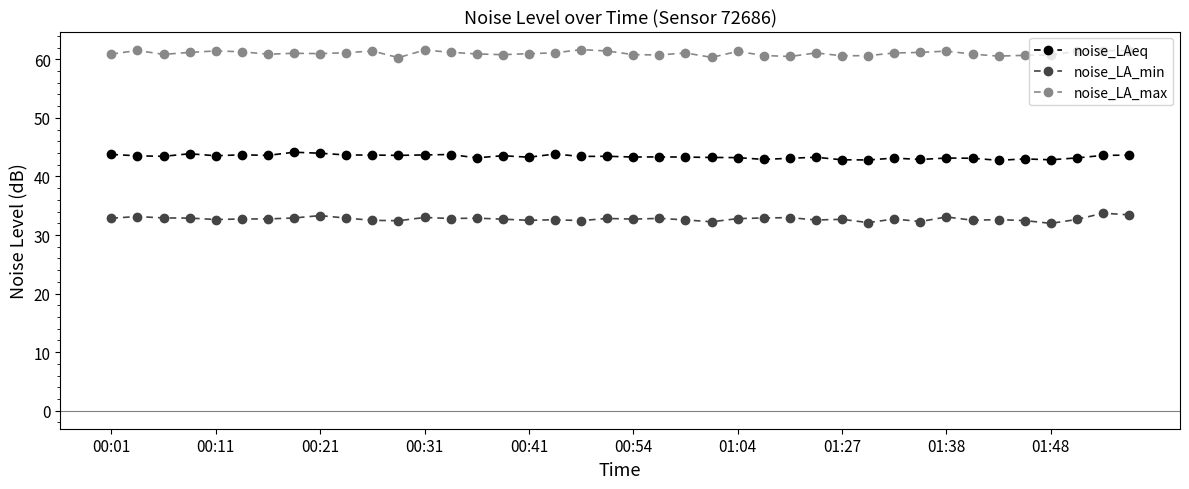

Which series has the largest total across all categories?

noise_LA_max